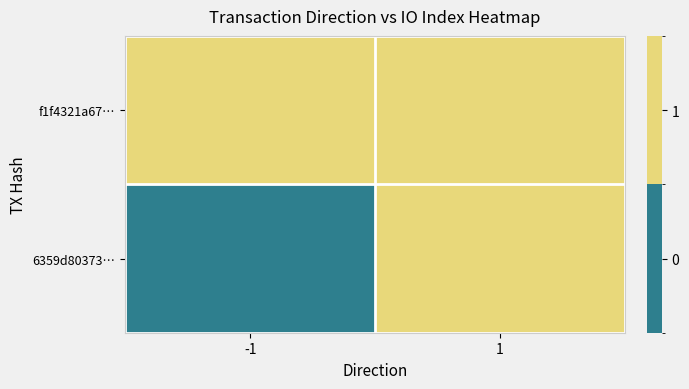

Reading left to right, what are all the values shown in this chart?

f1f4321a67…: -1=1	1=1
6359d80373…: -1=0	1=1